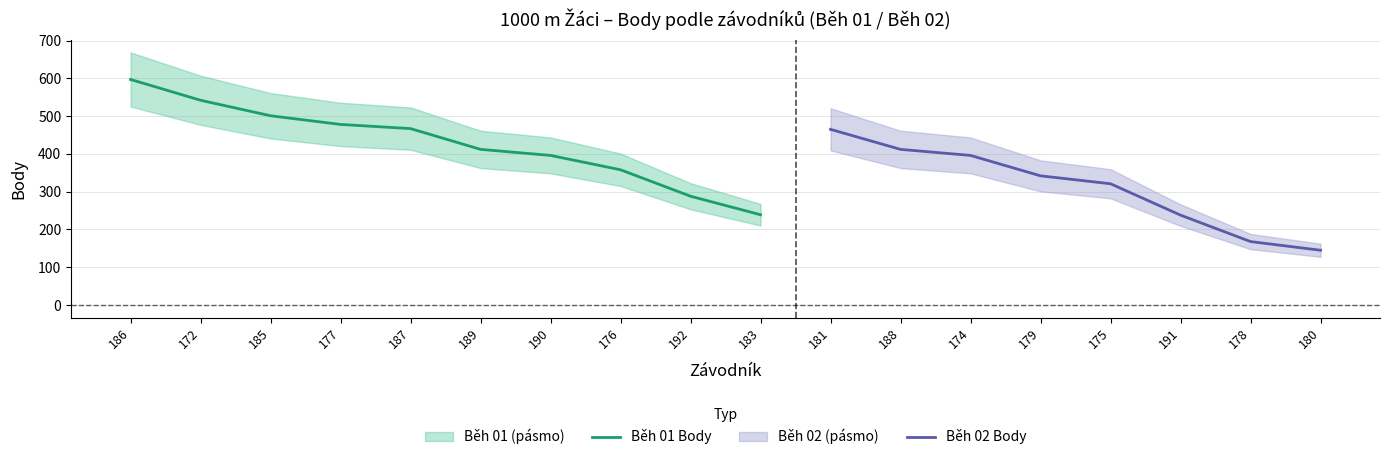

True or false: Pořadí and Body intersect in this chart.

False